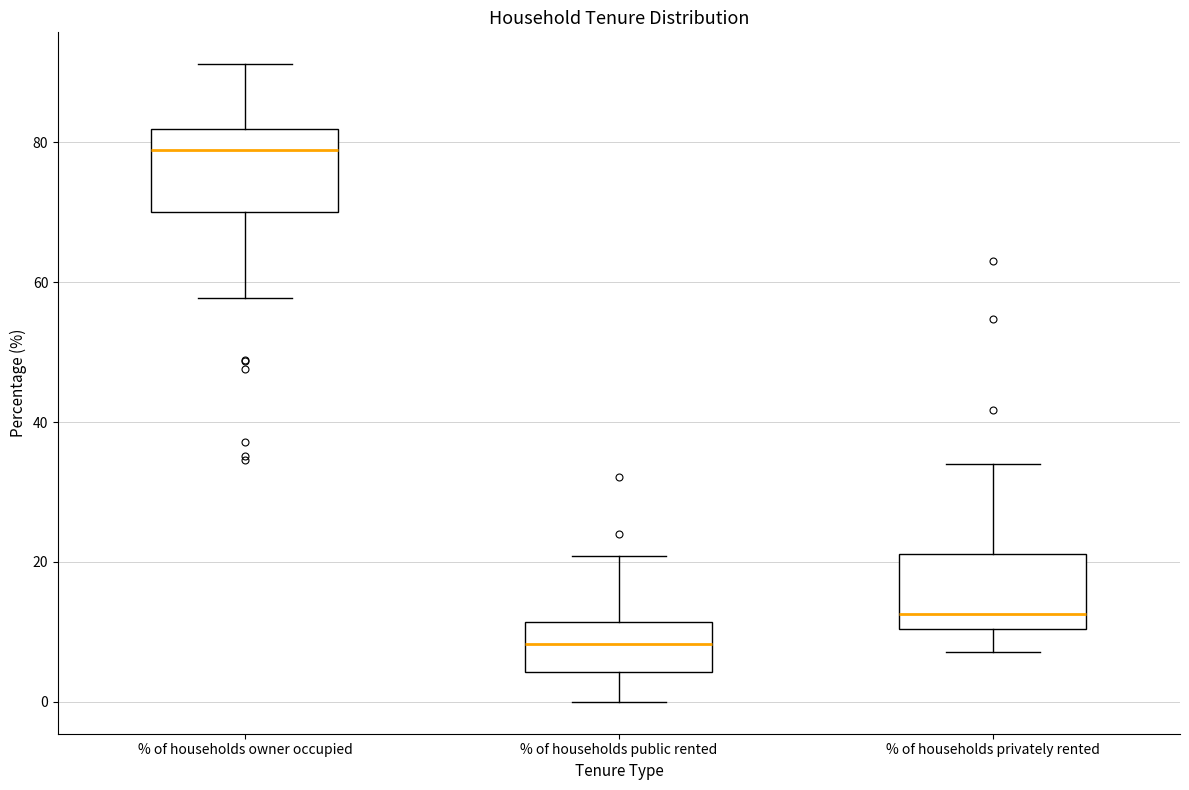

Which box has the lowest median line?

% of households public rented